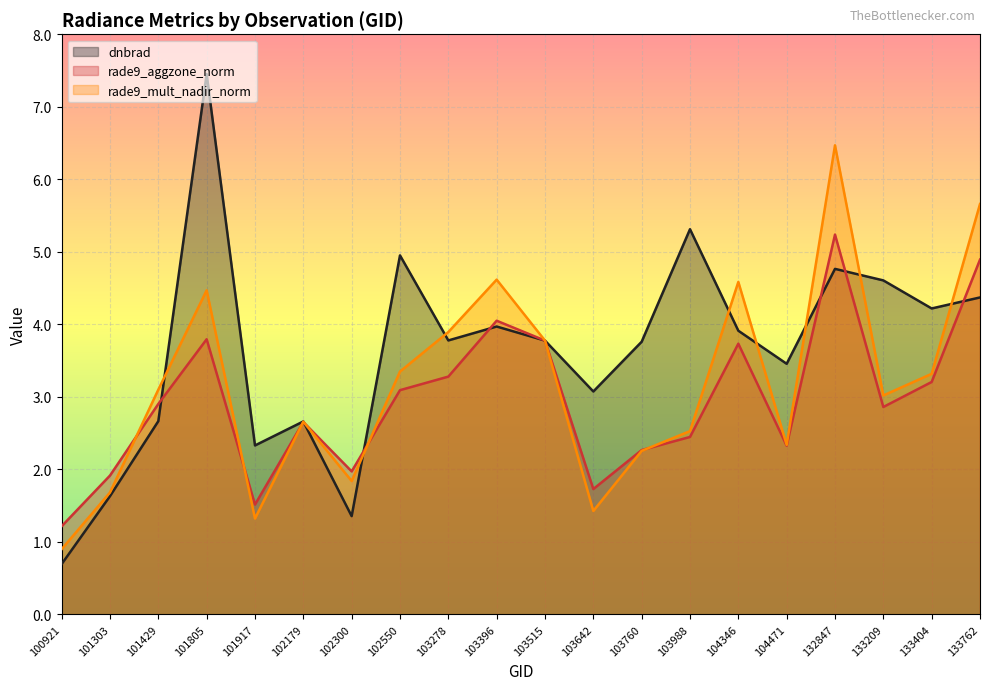

What is the value of the rade9_mult_nadir_norm point at the 20th from the left?

5.7